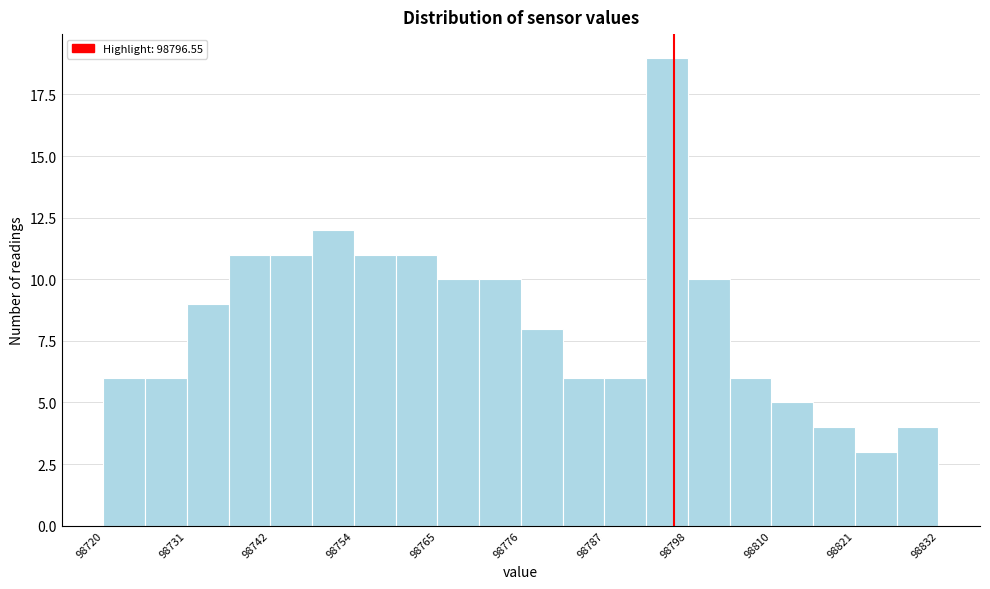

Around what value on the x-axis is the tallest bar? Give the approximate position of its centre, as read against the axis.

98796